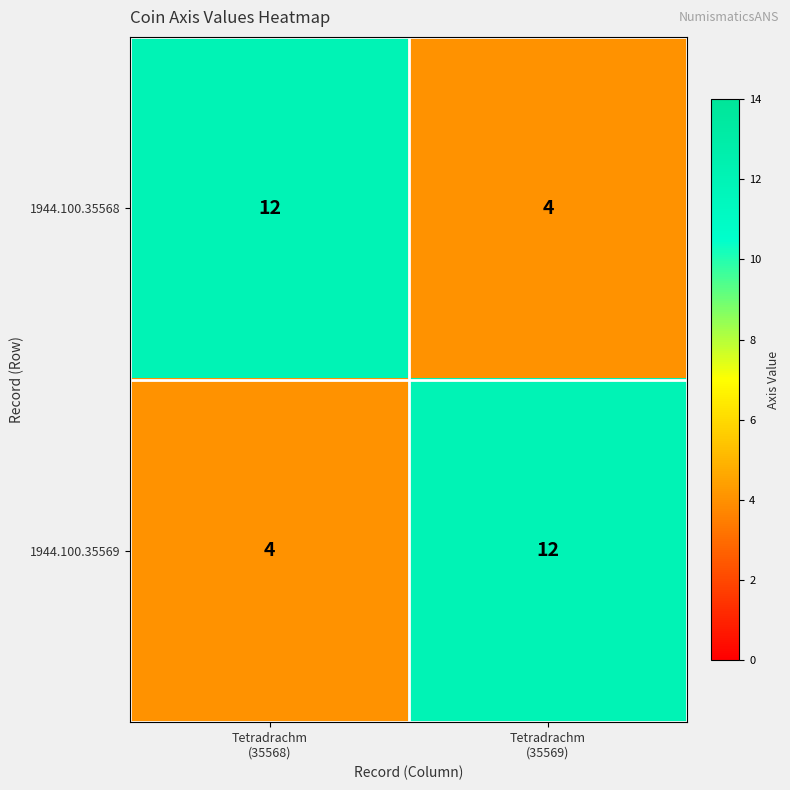

What is the total value across all series at Tetradrachm
(35569)?

16